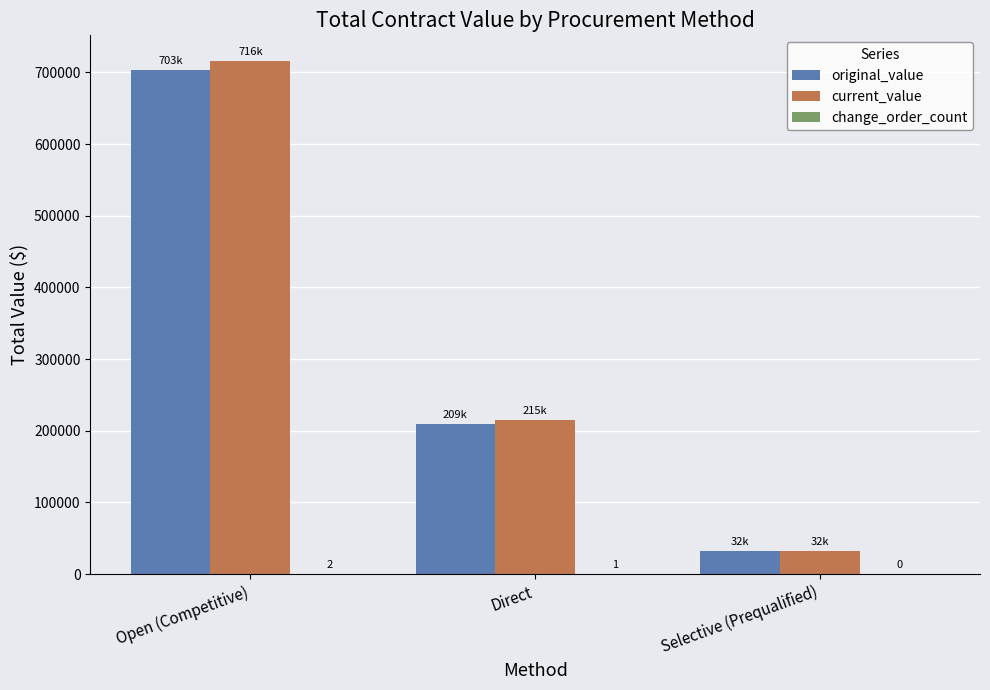

What is the total value across all series at Selective (Prequalified)?

64535.1